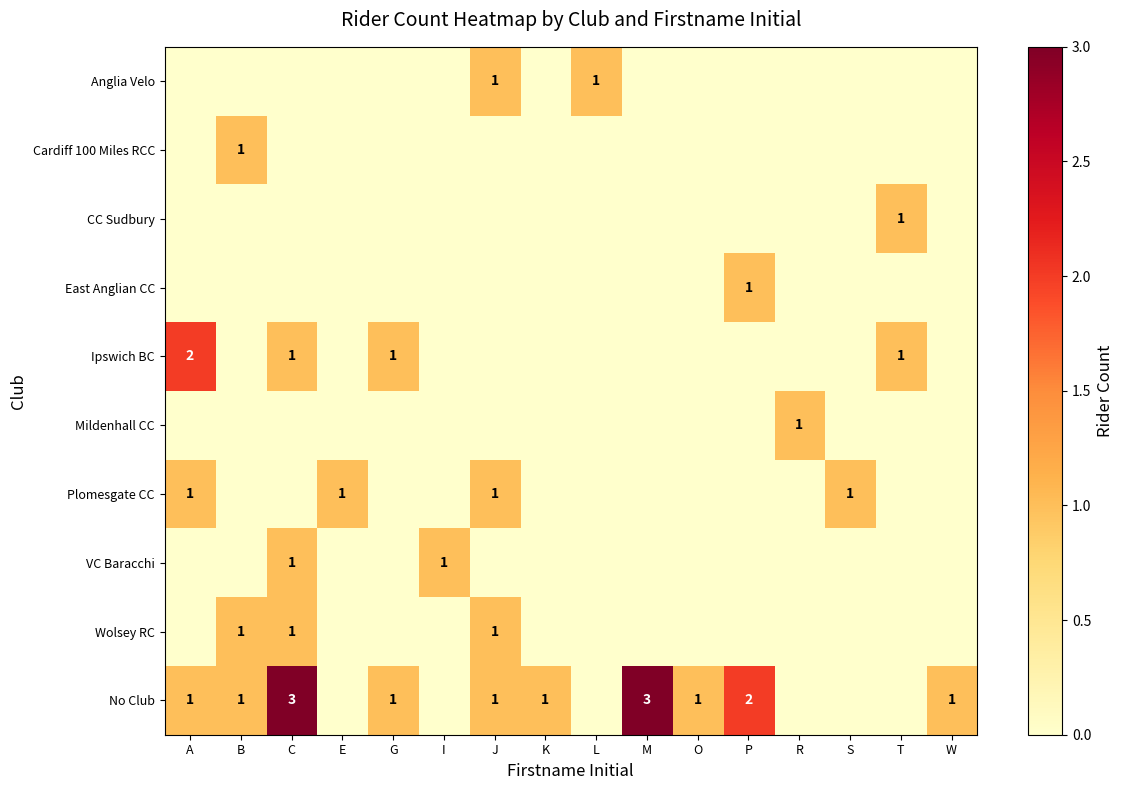

The value of Ipswich BC at T is 0. True or false?

False